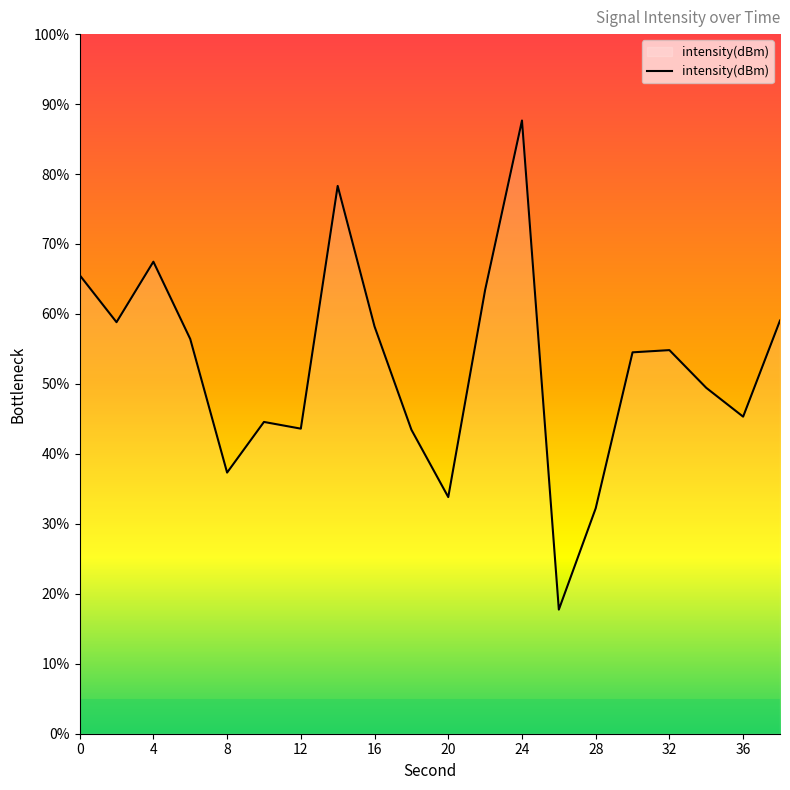

What is the smallest value displayed?

17.7